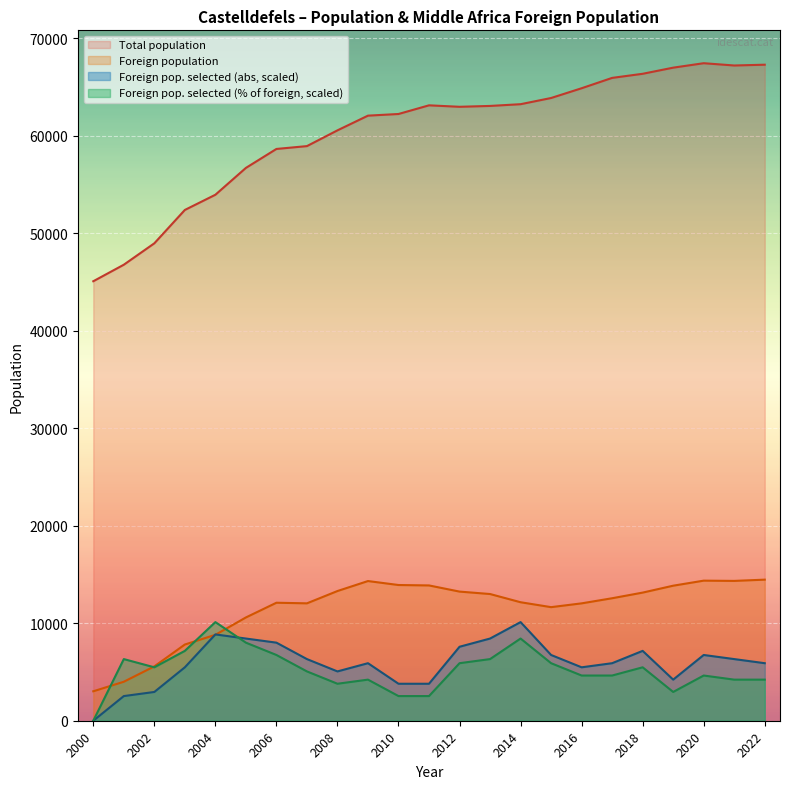

True or false: Total population and Foreign pop. selected (abs, scaled) cross at least once.

False